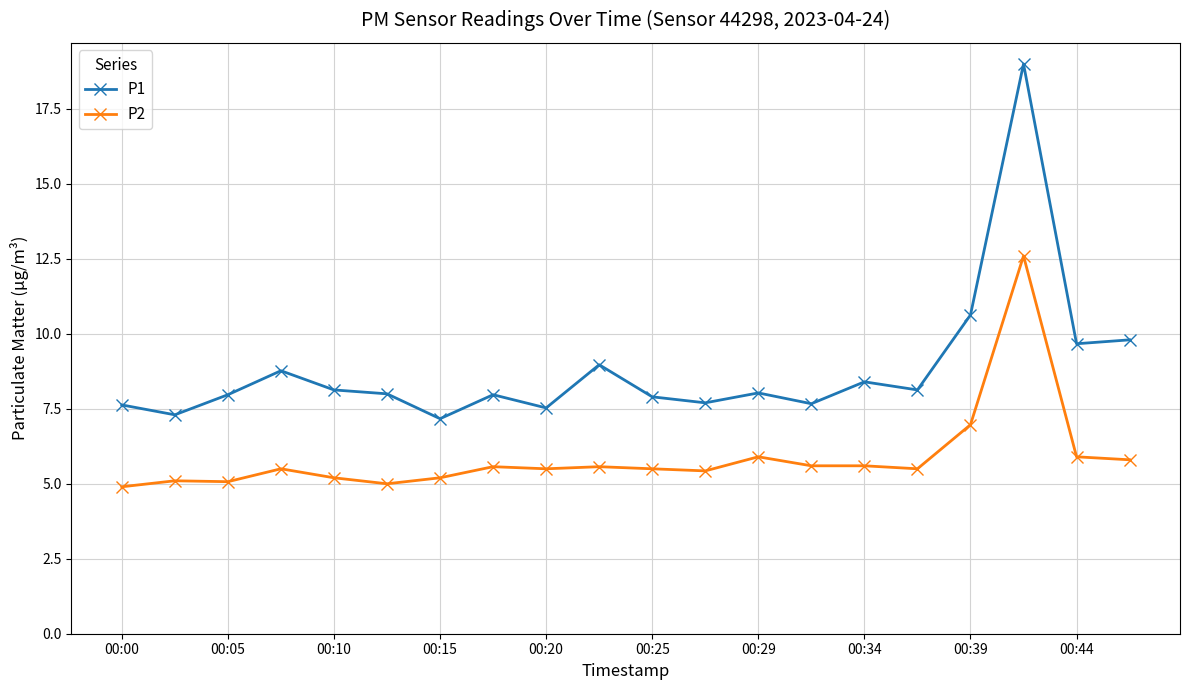

What is the value of the P2 point at the 12th from the left?

5.4